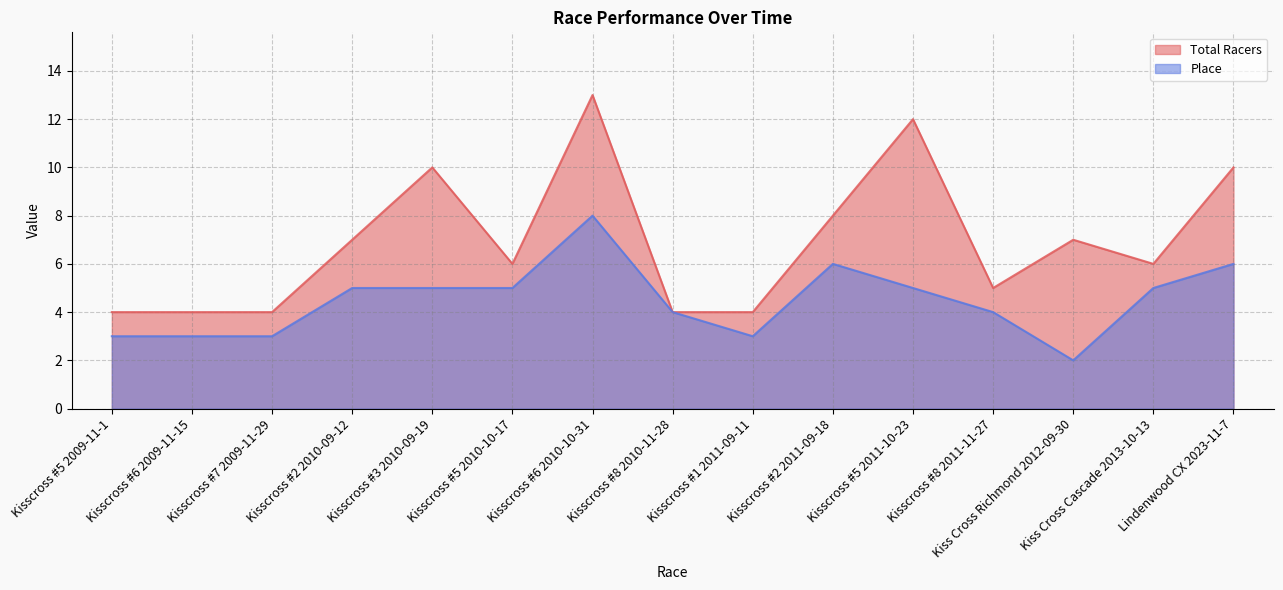

True or false: Total Racers has a value of 4 at Kisscross #1 2011-09-11.

True